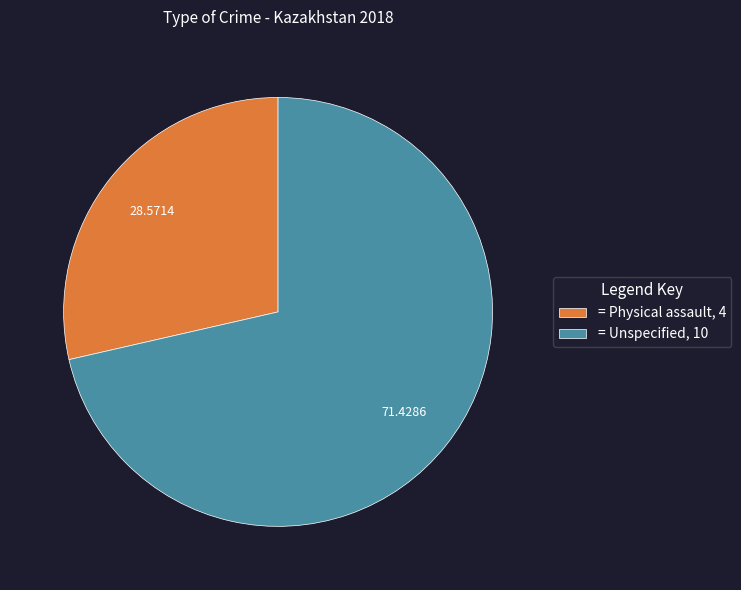

Approximately how many times larger is the value at = Physical assault, 4 compared to = Unspecified, 10?

0.4